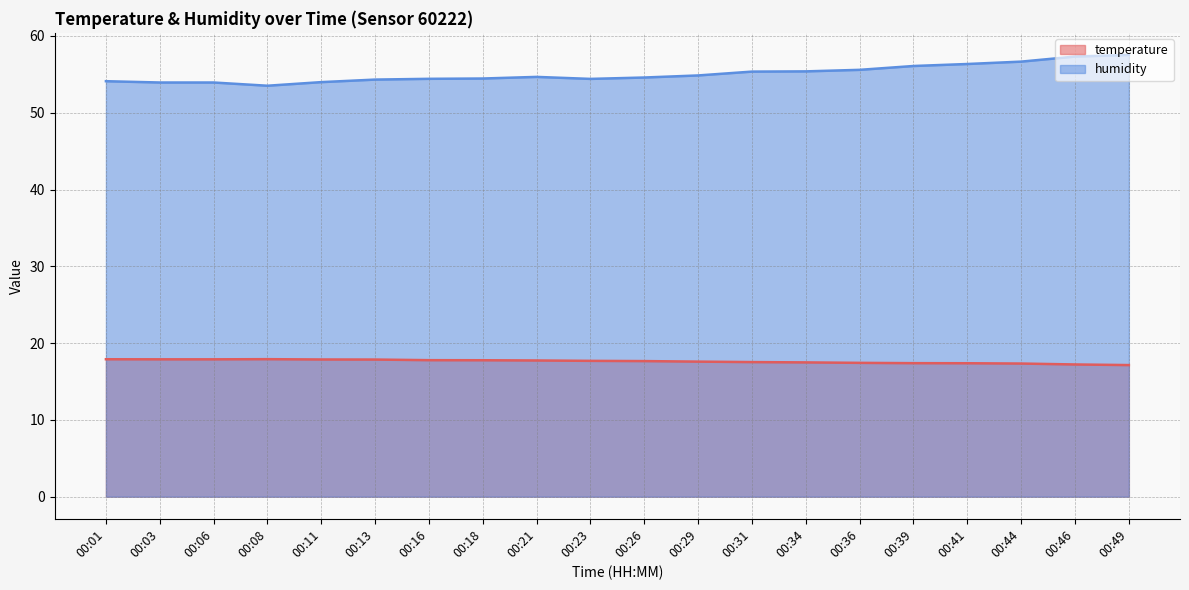

What are all the series names shown in the legend?

temperature, humidity